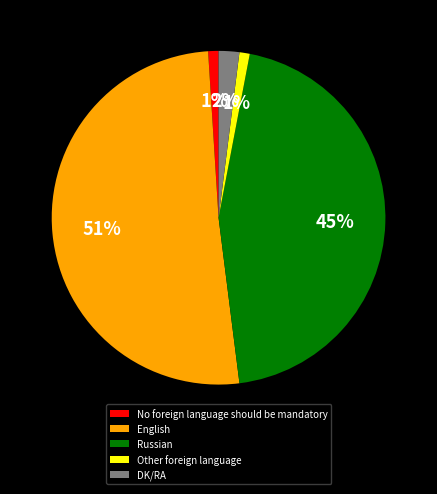

Which slice represents more than half of the pie?

English